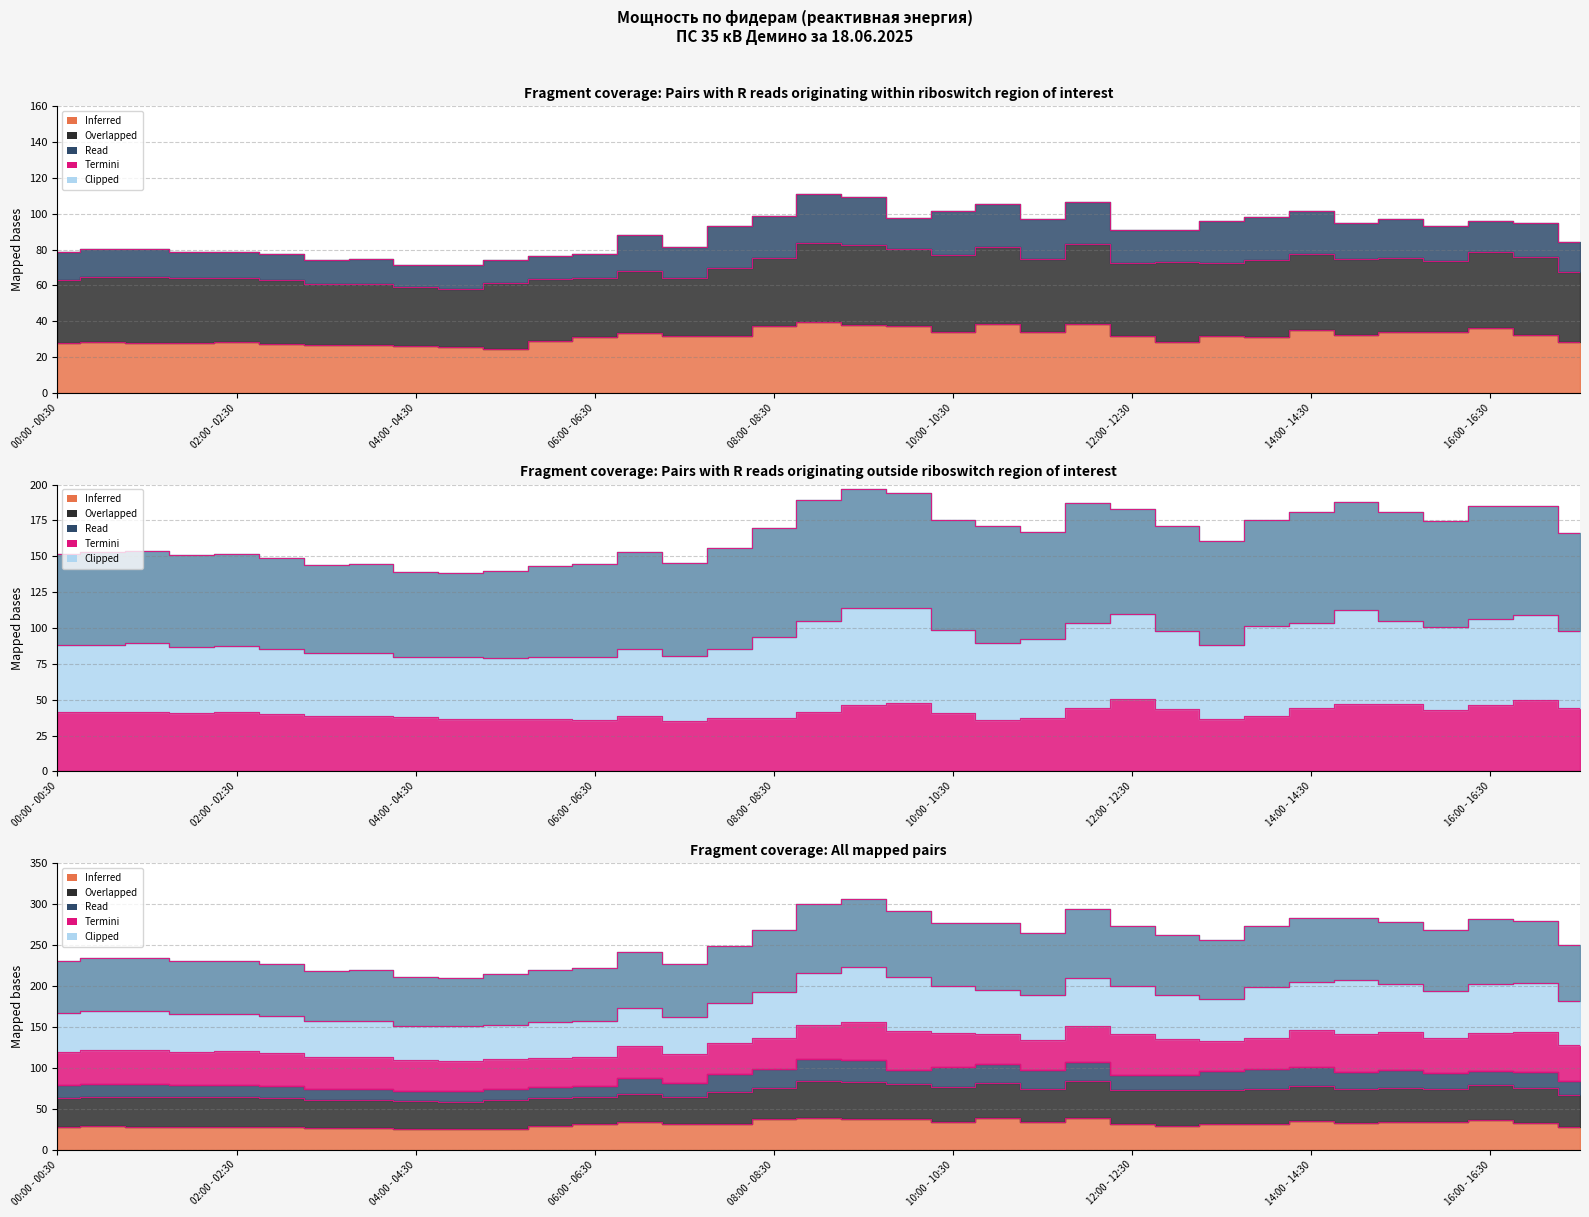

Where does the 10 Демино-Верховино ао RS series first go above 40?

00:00 - 00:30